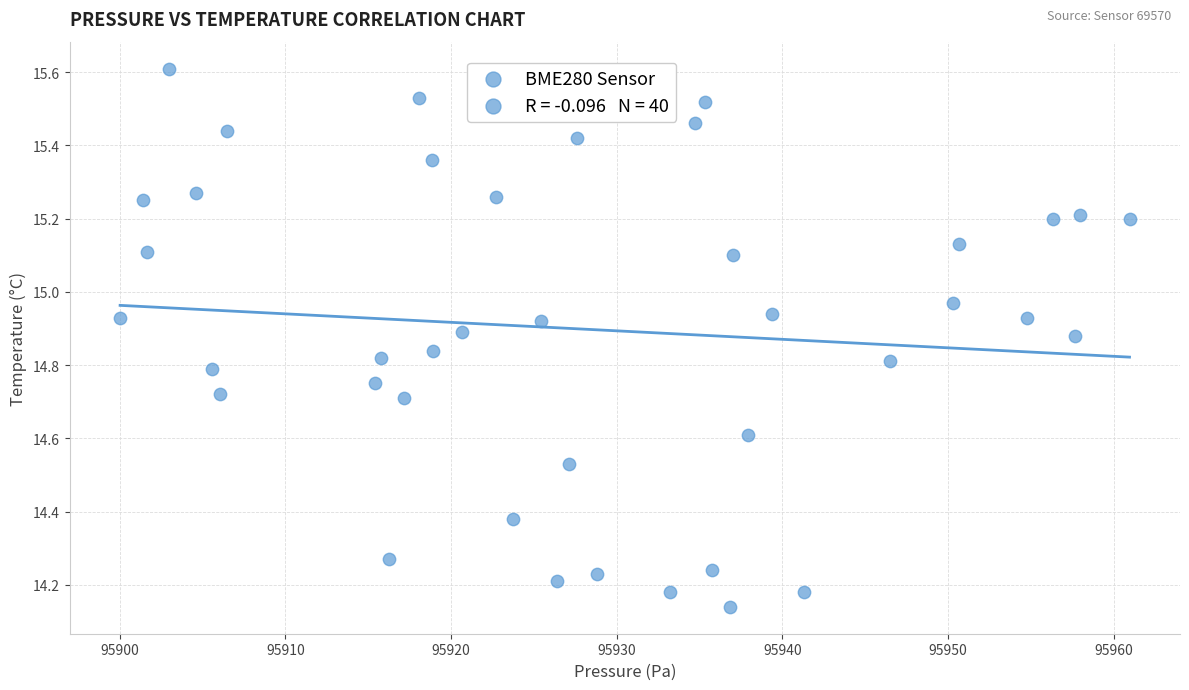

What is the range of X values (max minus min)?

60.9